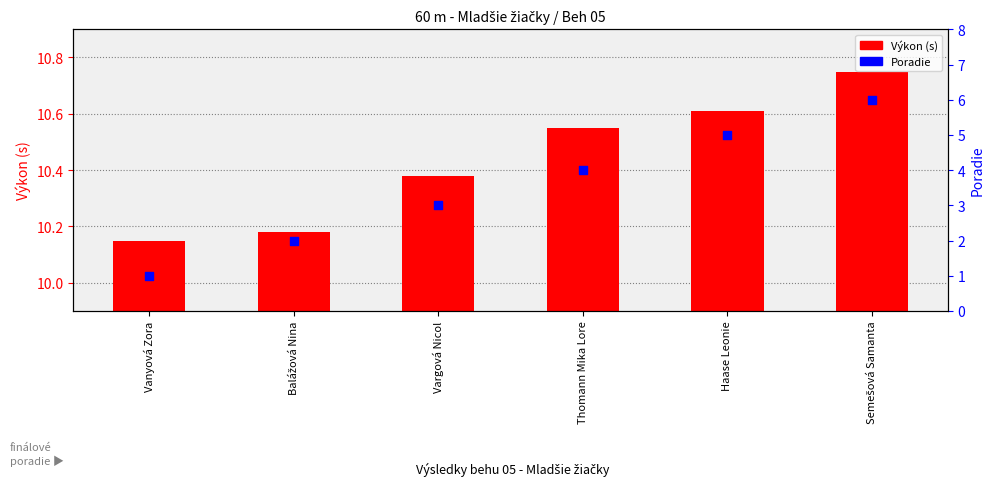

At which category is the sum across all series the highest?

Semešová Samanta